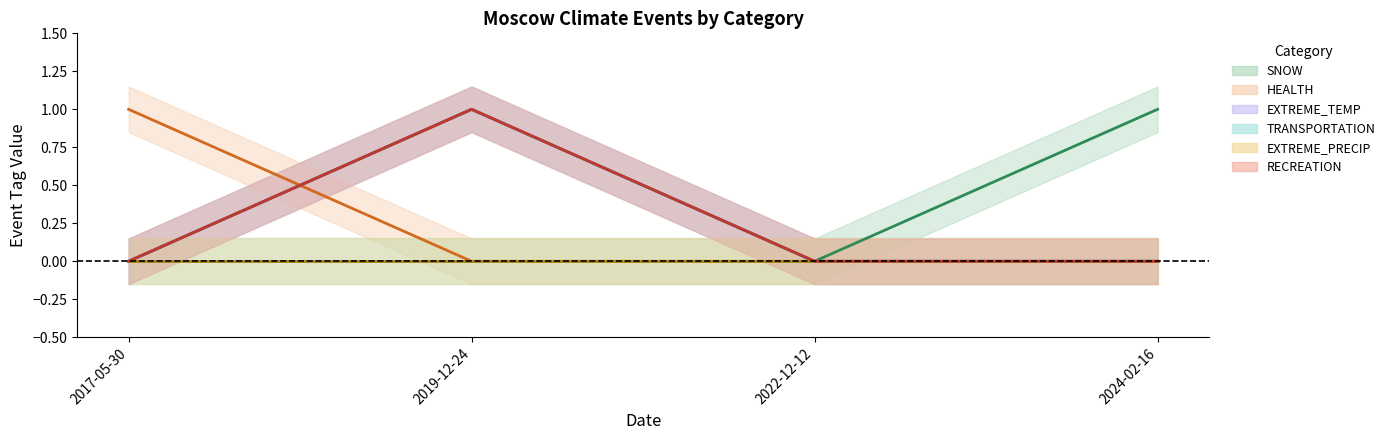

Does the chart display data point markers on the line(s)?

No